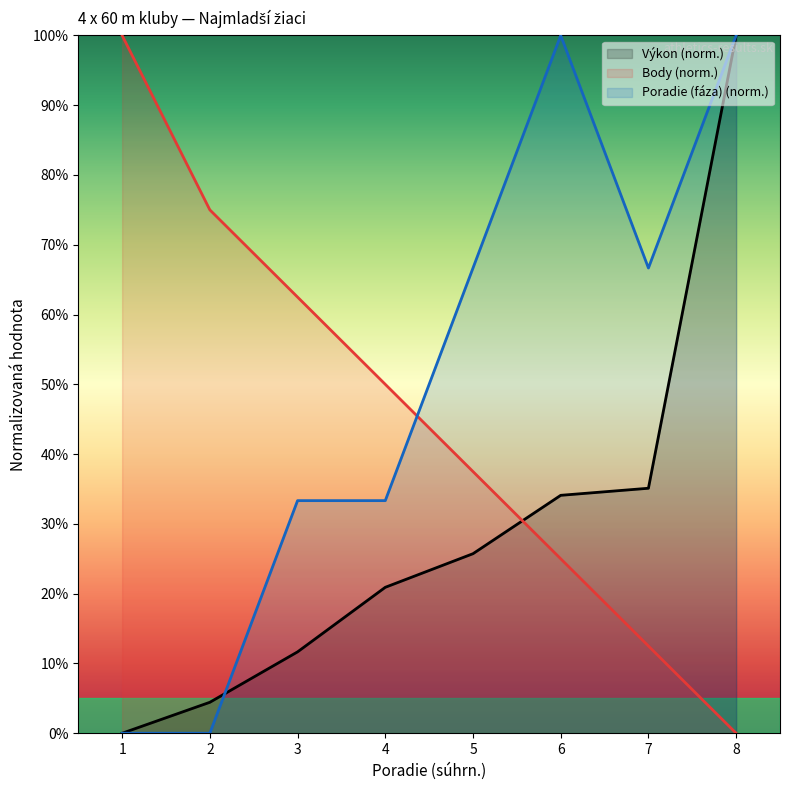

What is the highest value of the Body series?

100.0